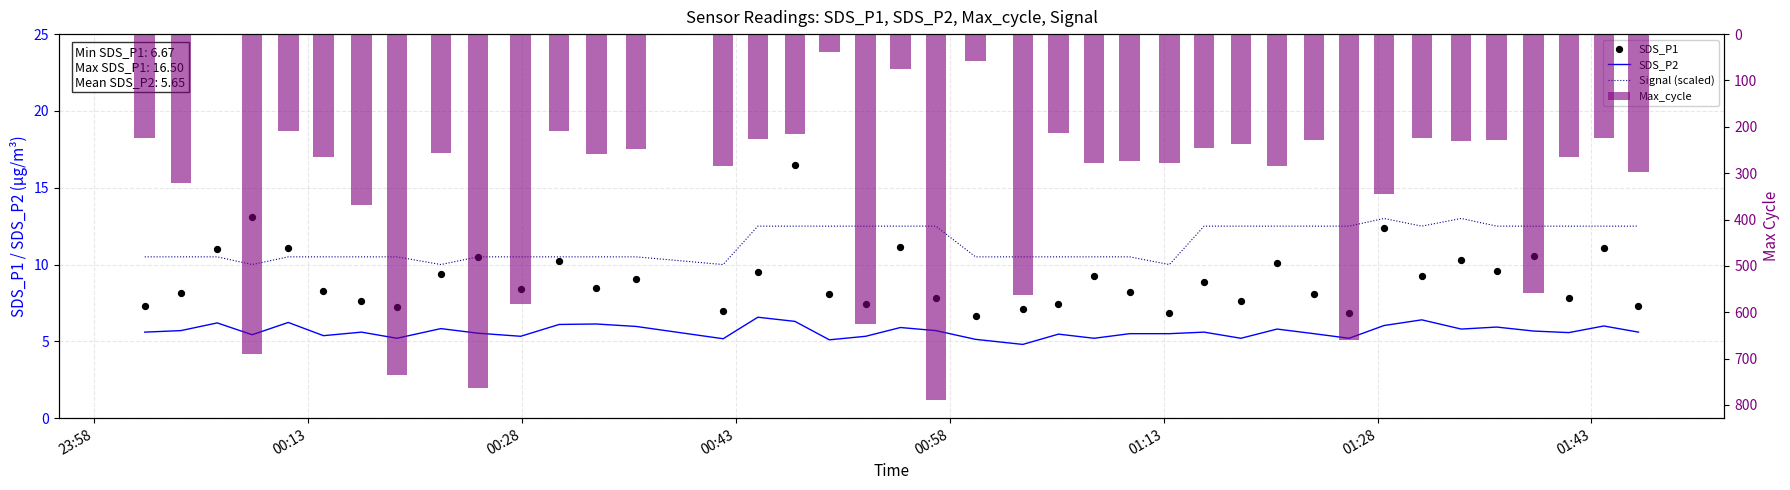

What are all the series names shown in the legend?

SDS_P2, Signal (scaled), SDS_P1, Max_cycle